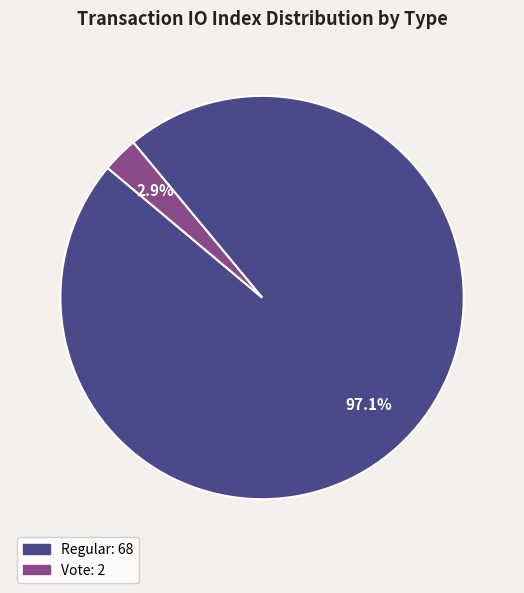

How many segments does this pie chart have?

2